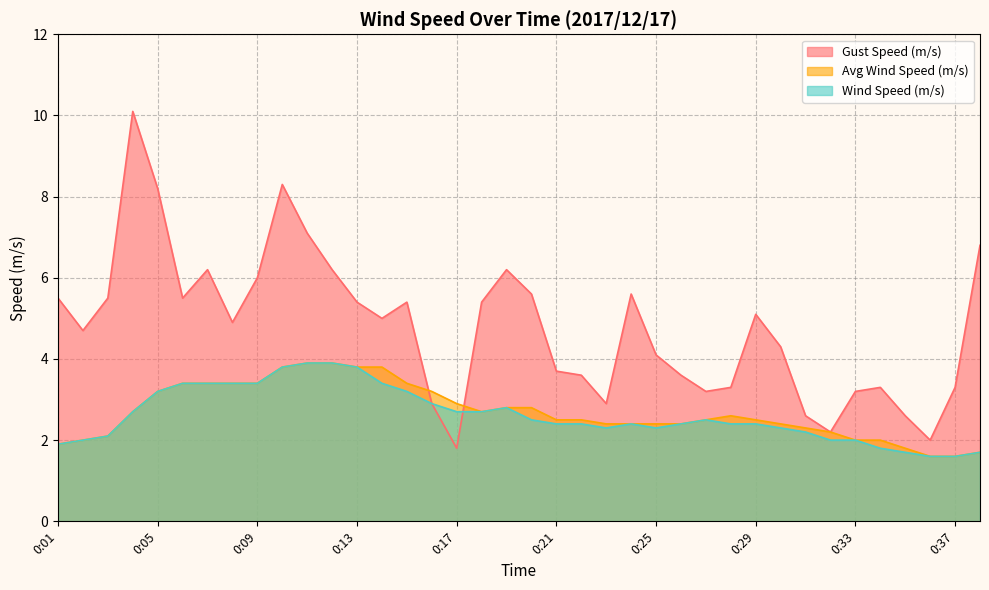

Reading right to left, extract all data points from this chart.

Wind Speed (m/s): 1.7	1.6	1.6	1.7	1.8	2.0	2.0	2.2	2.3	2.4	2.4	2.5	2.4	2.3	2.4	2.3	2.4	2.4	2.5	2.8	2.7	2.7	2.9	3.2	3.4	3.8	3.9	3.9	3.8	3.4	3.4	3.4	3.4	3.2	2.7	2.1	2.0	1.9
Avg Wind Speed (m/s): 1.7	1.6	1.6	1.8	2.0	2.0	2.2	2.3	2.4	2.5	2.6	2.5	2.4	2.4	2.4	2.4	2.5	2.5	2.8	2.8	2.7	2.9	3.2	3.4	3.8	3.8	3.9	3.9	3.8	3.4	3.4	3.4	3.4	3.2	2.7	2.1	2.0	1.9
Gust Speed (m/s): 6.8	3.3	2.0	2.6	3.3	3.2	2.2	2.6	4.3	5.1	3.3	3.2	3.6	4.1	5.6	2.9	3.6	3.7	5.6	6.2	5.4	1.8	2.9	5.4	5.0	5.4	6.2	7.1	8.3	6.0	4.9	6.2	5.5	8.2	10.1	5.5	4.7	5.5